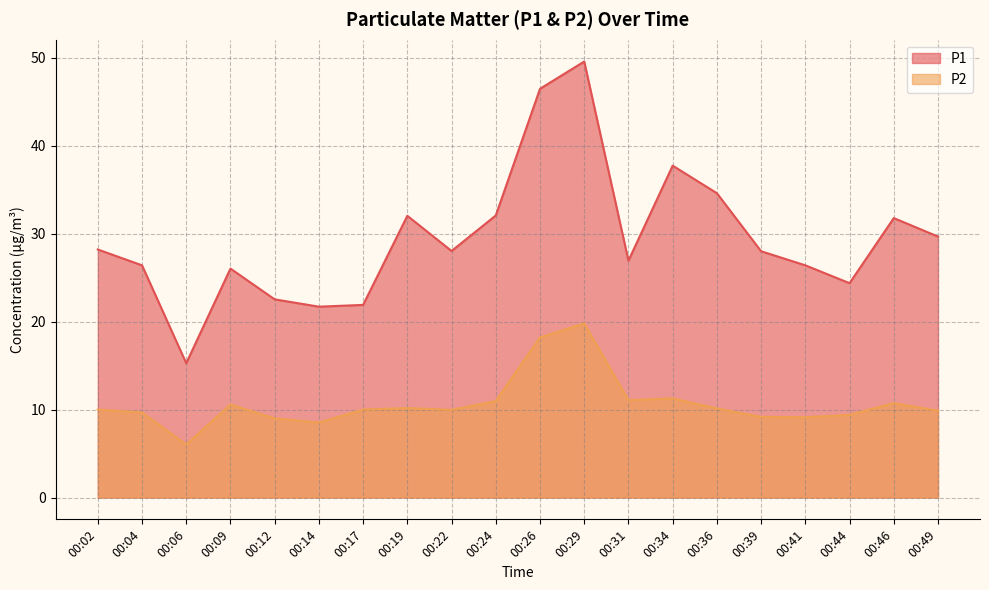

Reading left to right, list all the values displayed in this chart.

P1: 28.2	26.4	15.3	26.0	22.5	21.7	21.9	32.0	28.0	32.1	46.5	49.6	26.9	37.7	34.6	28.0	26.4	24.4	31.8	29.7
P2: 10.0	9.7	6.0	10.6	9.0	8.5	10.0	10.2	10.0	11.0	18.2	19.8	11.1	11.3	10.1	9.2	9.1	9.4	10.7	9.9